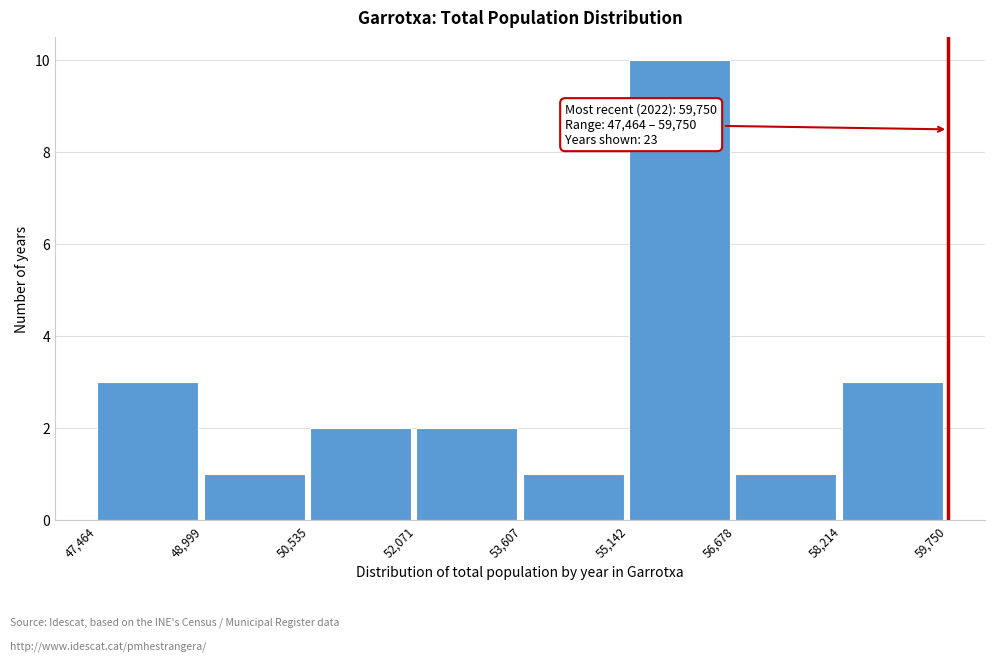

Which range on the x-axis has the tallest bar?

55,142 to 56,678